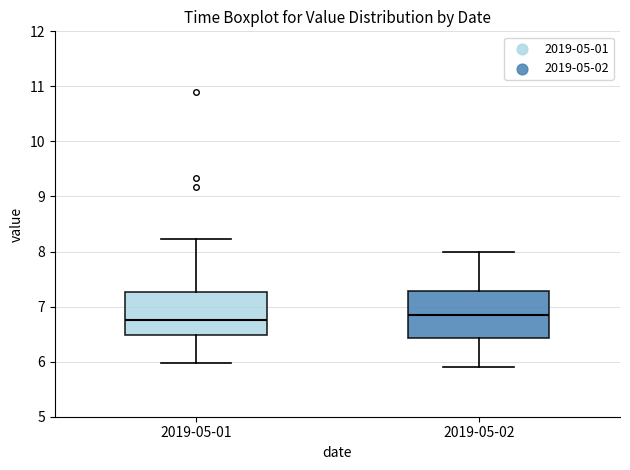

Where is the upper edge of the box for 2019-05-02 on the y-axis? The values are not printed on the chart, so give them approximately, as read against the axis.

7.3